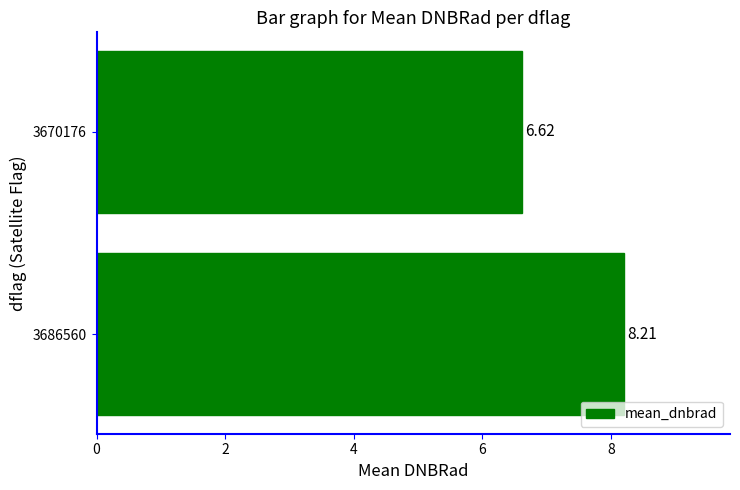

What is the change in value from 3686560 to 3670176?

-1.6